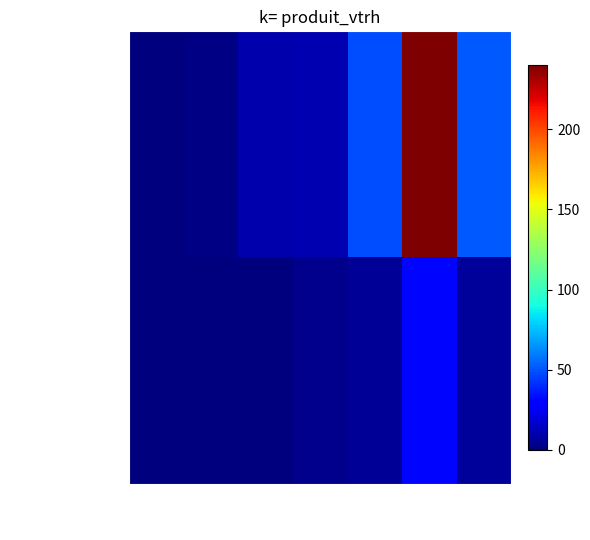

Is the value of SCOLYTE (FE) at 7 greater than the value of NORMAL at 5?

No